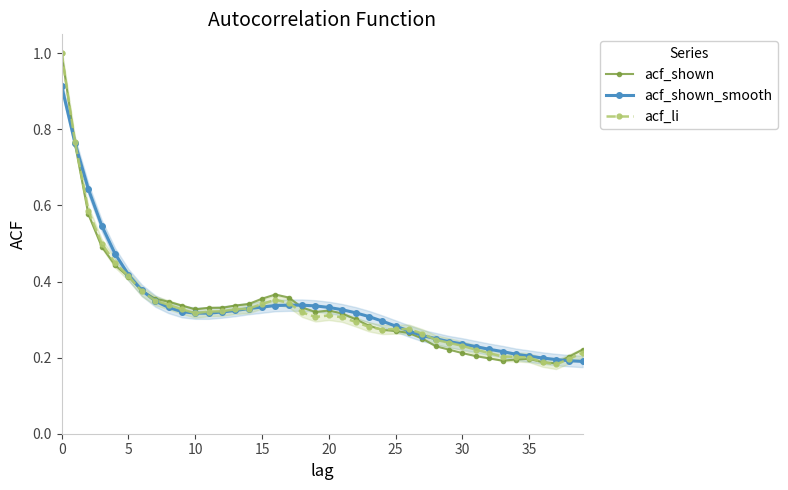

The value of acf_shown at 0 is 0.5. True or false?

False